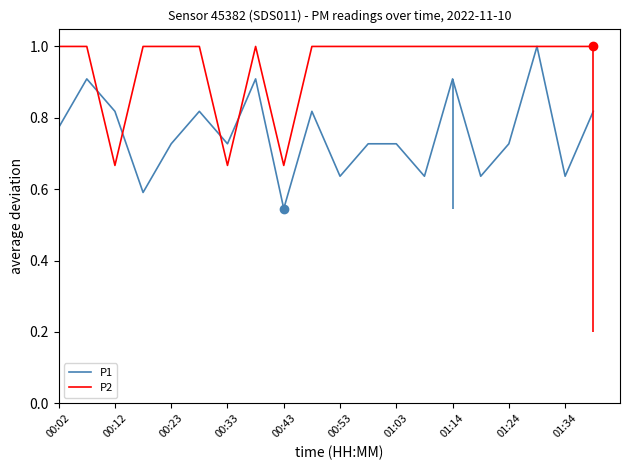

Is it true that P1 equals 1.0 at 00:53?

False